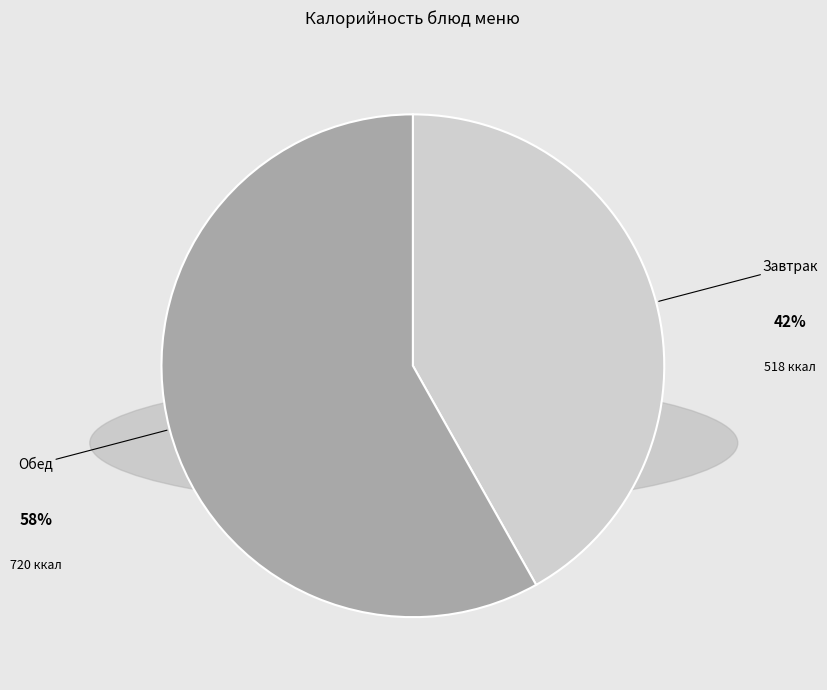

Which slice is the smallest?

Завтрак